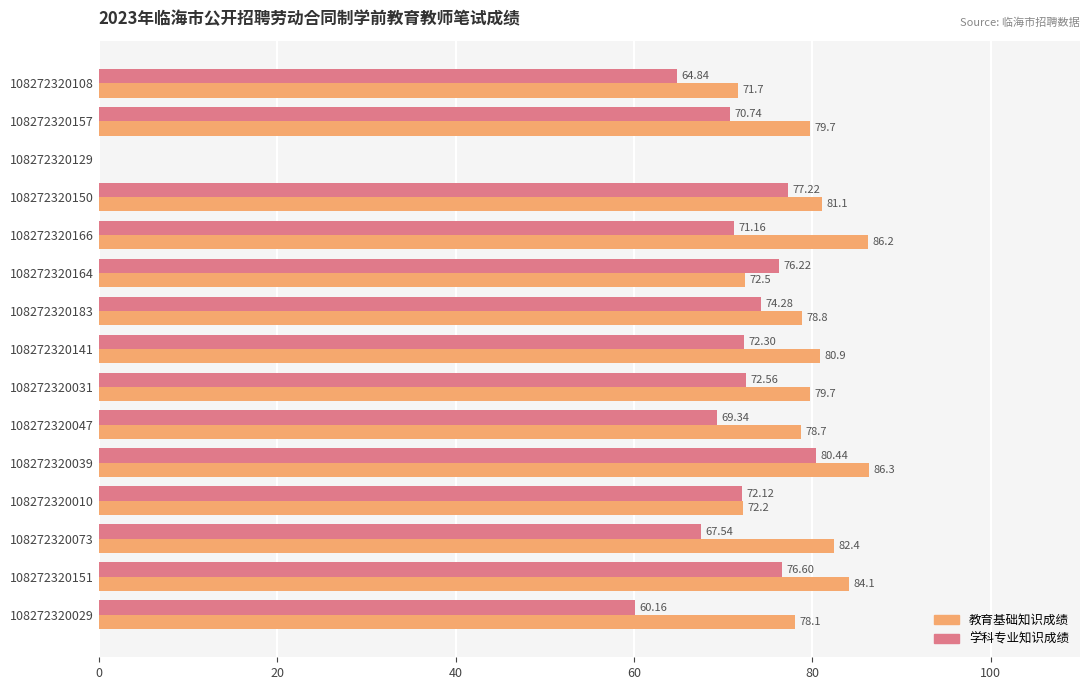

At which category is the sum across all series the highest?

108272320039